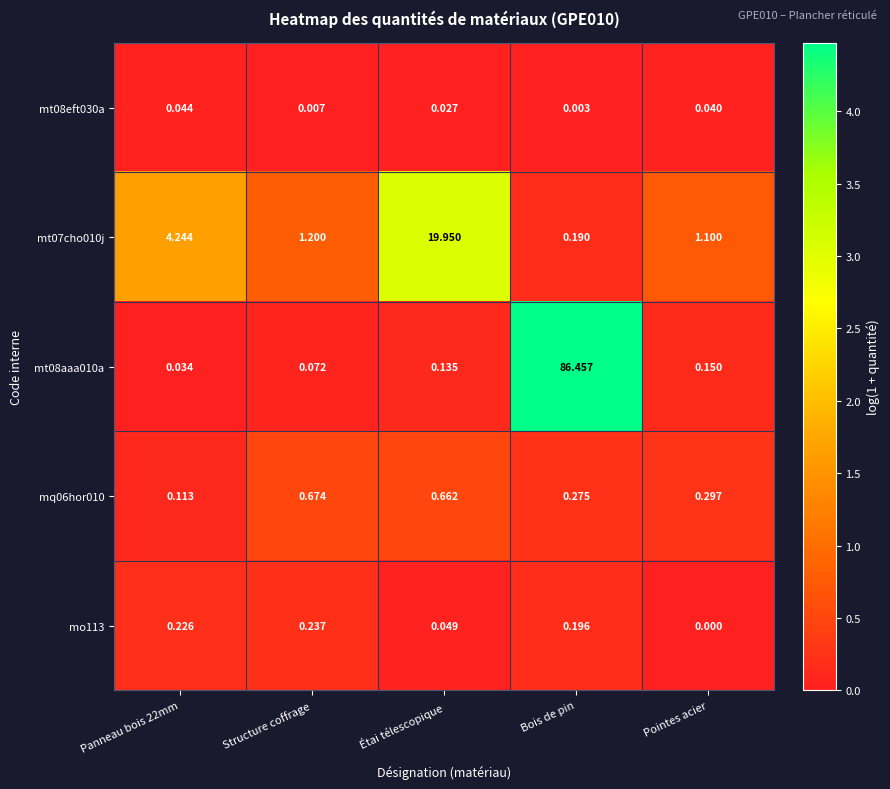

Which category has the lowest value across all series?

Pointes acier